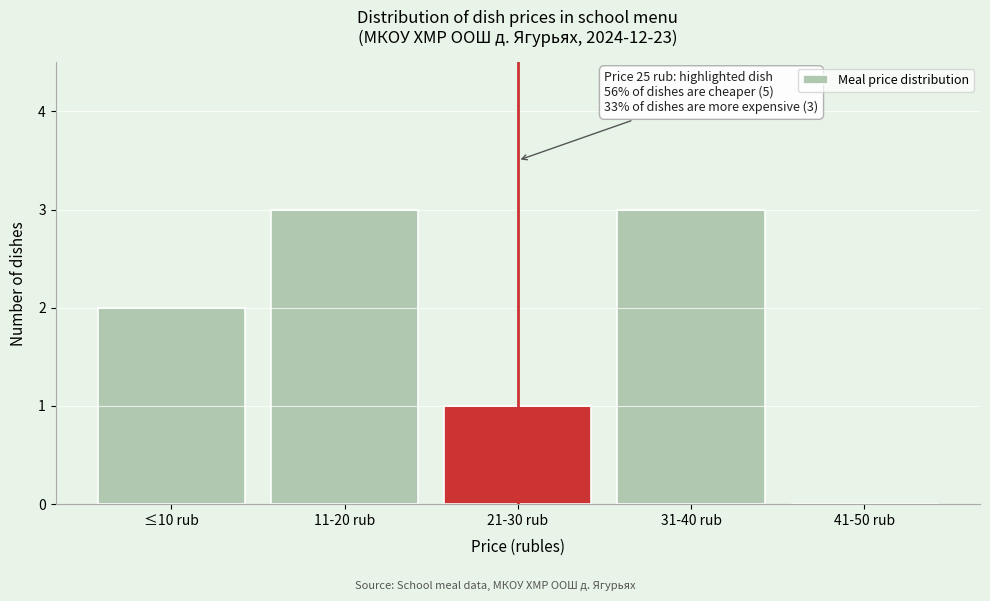

Reading right to left, extract all data points from this chart.

41-50 rub=0	31-40 rub=3	21-30 rub=1	11-20 rub=3	≤10 rub=2